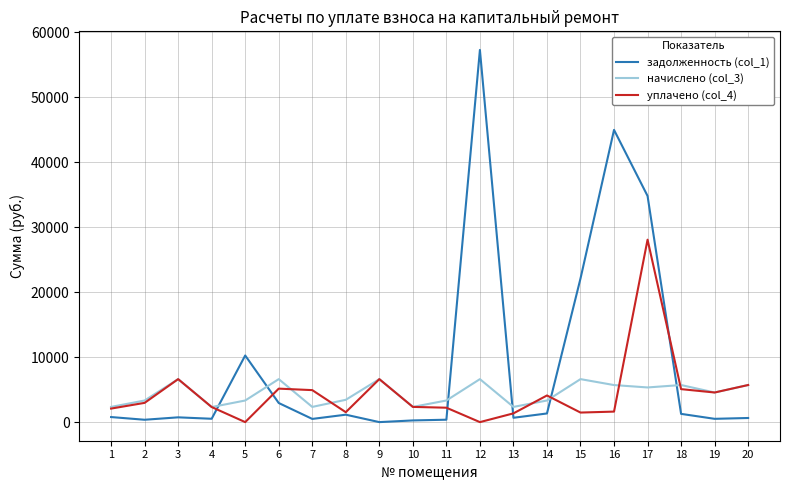

What is the sum of the уплачено (col_4) values at 8 and 3?

8144.6